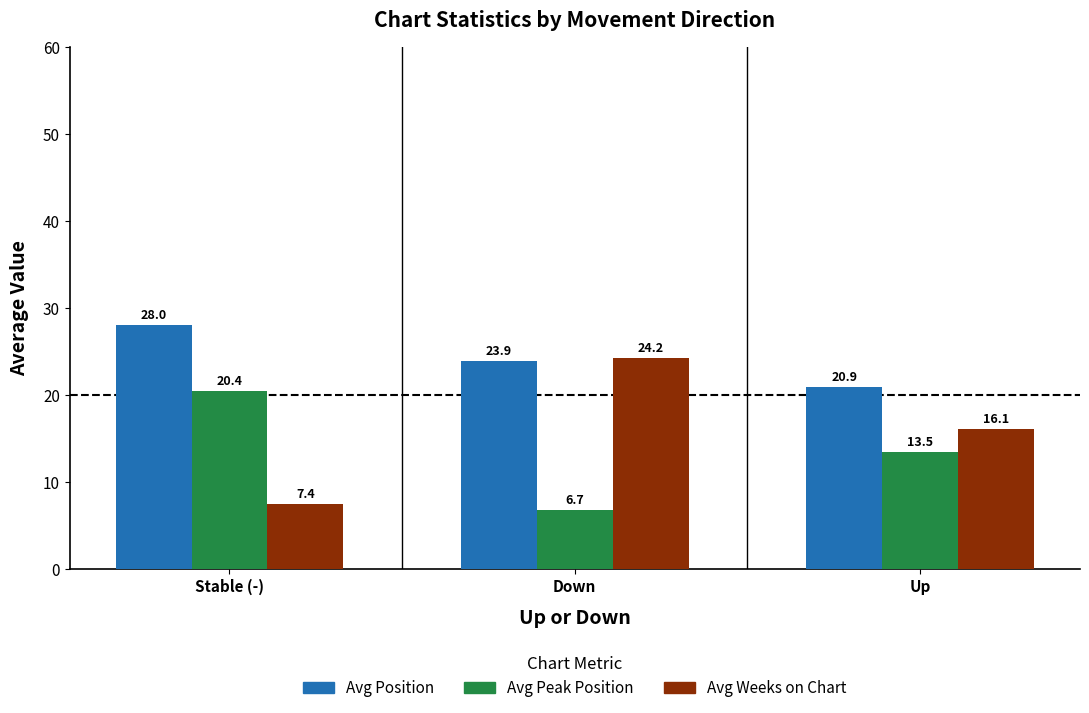

Which series changed the most between Stable (-) and Down?

Avg Weeks on Chart